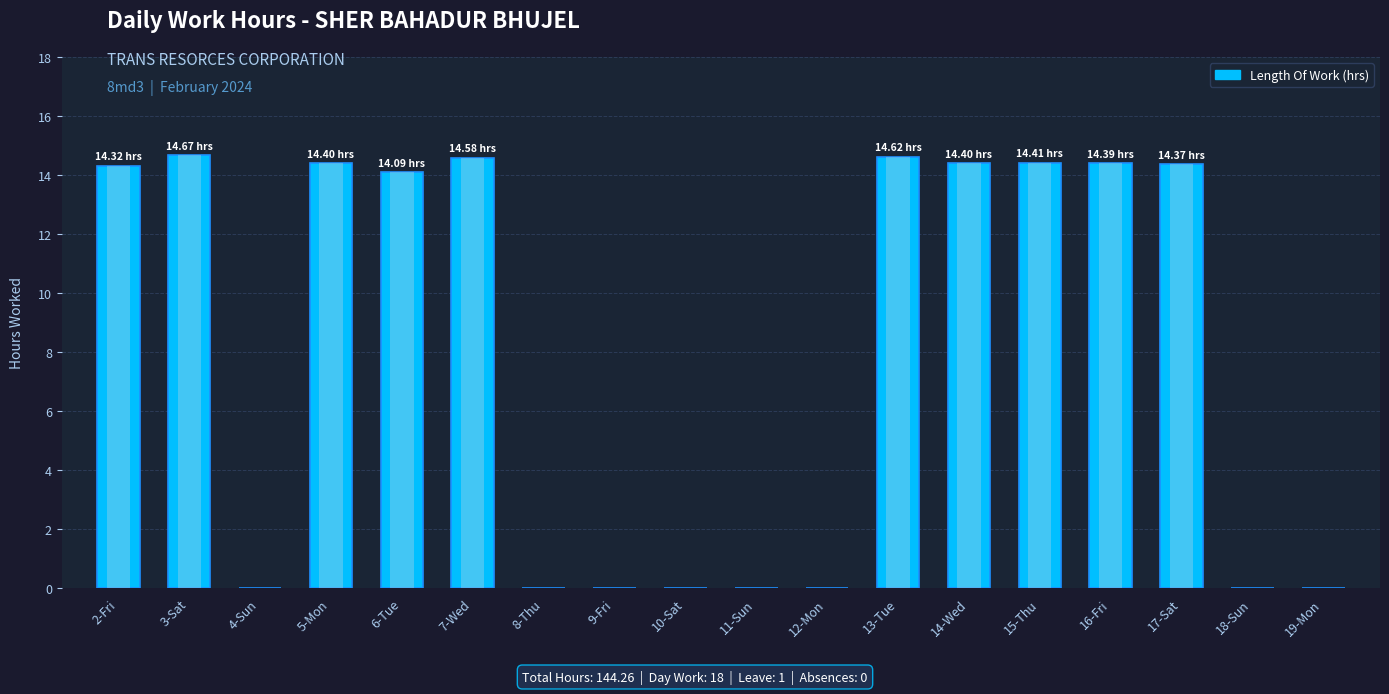

What is the average value?

8.0